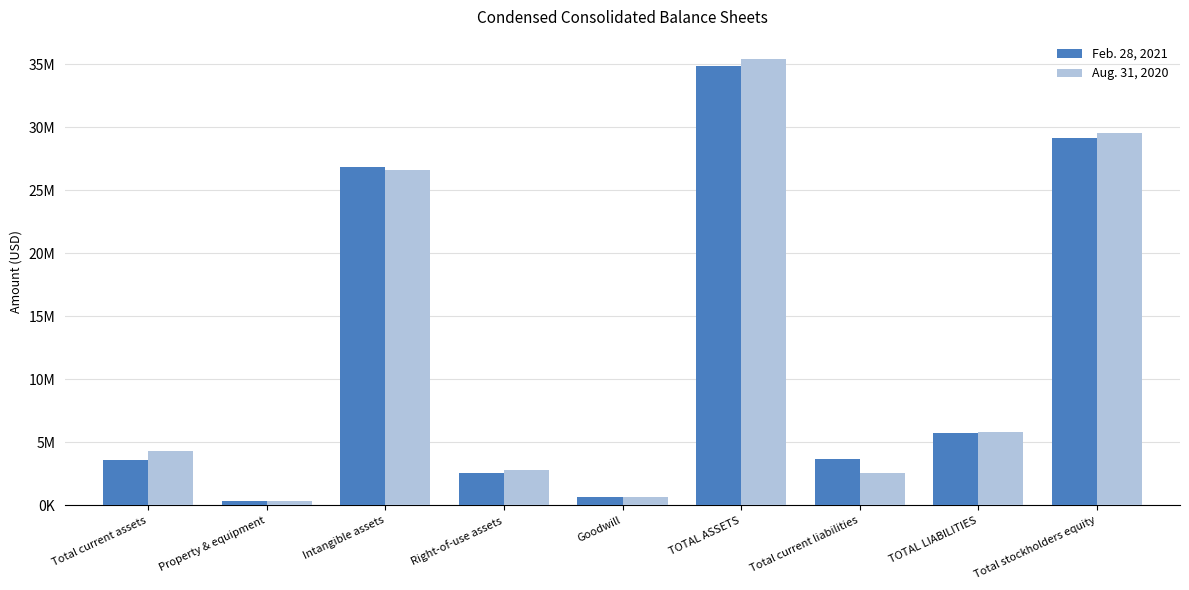

What is the difference between the highest and lowest values at Property & equipment?

35899